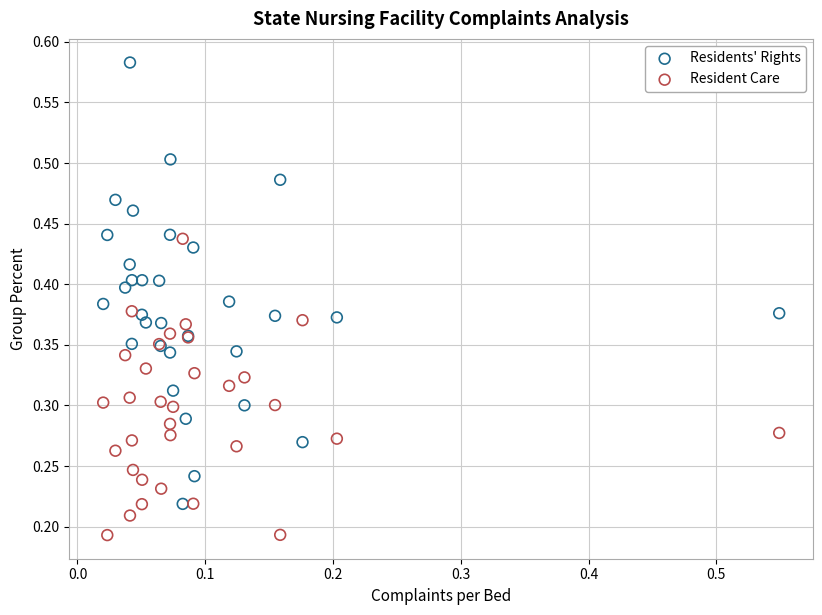

Which series has the largest Y range (max minus min)?

Residents' Rights